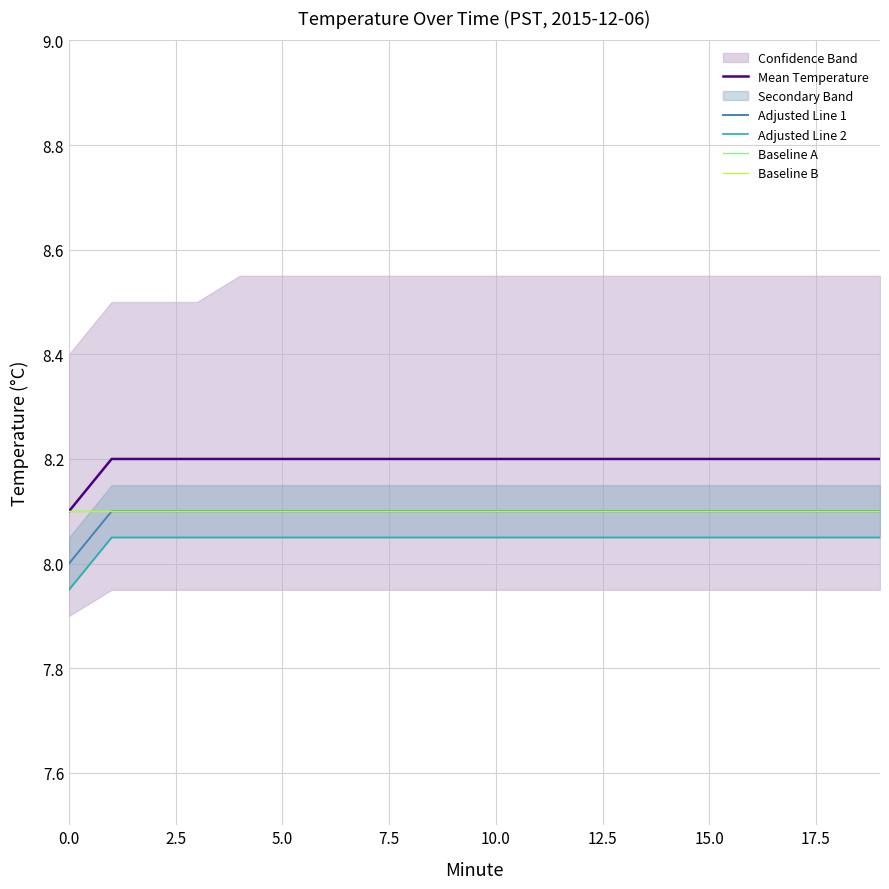

What position from the left is 0.0?

1